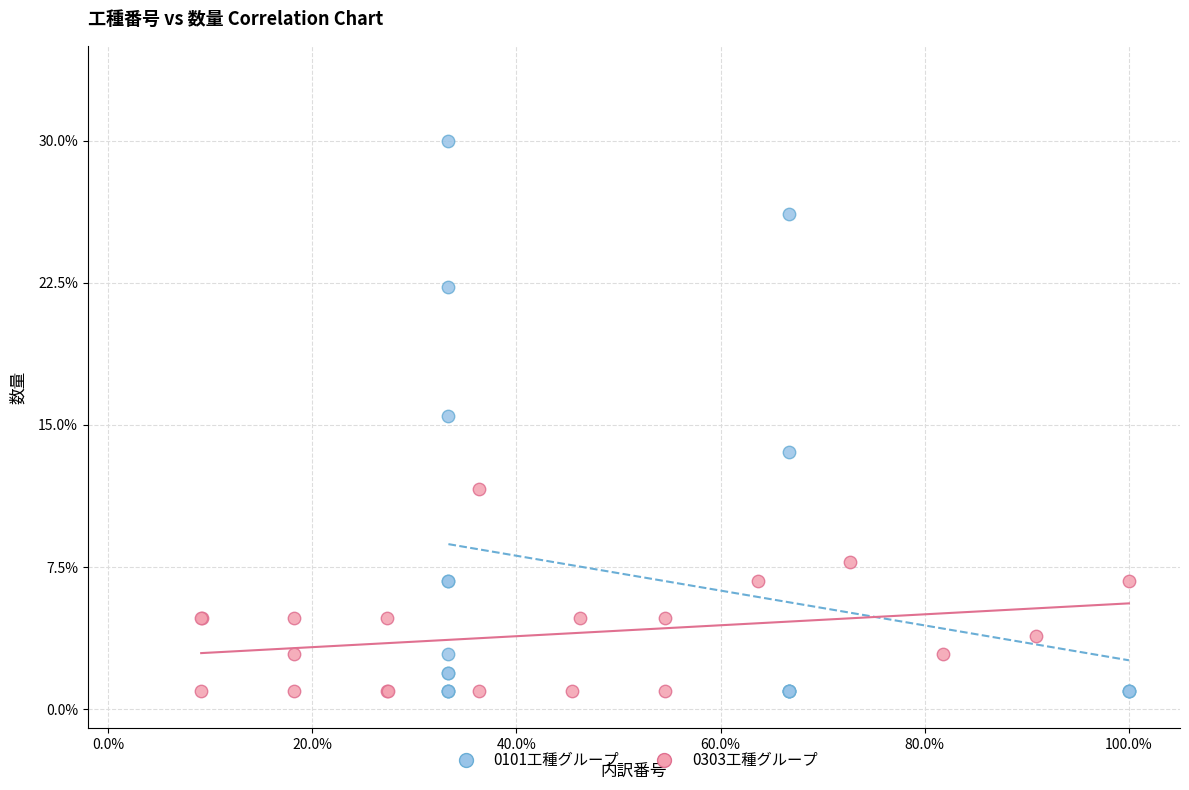

What are all the series names shown in the legend?

0101工種グループ, 0303工種グループ